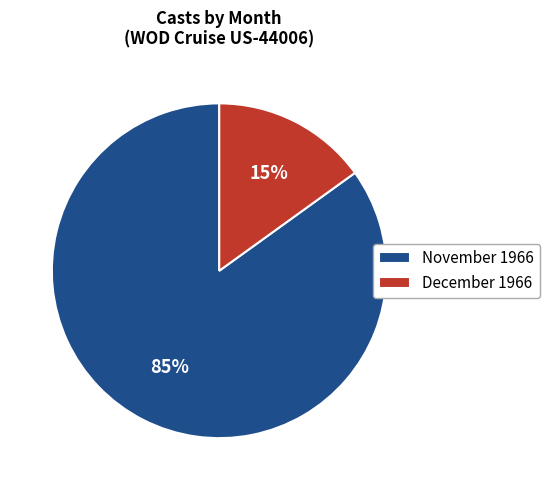

True or false: November 1966 accounts for 97% of the total.

False